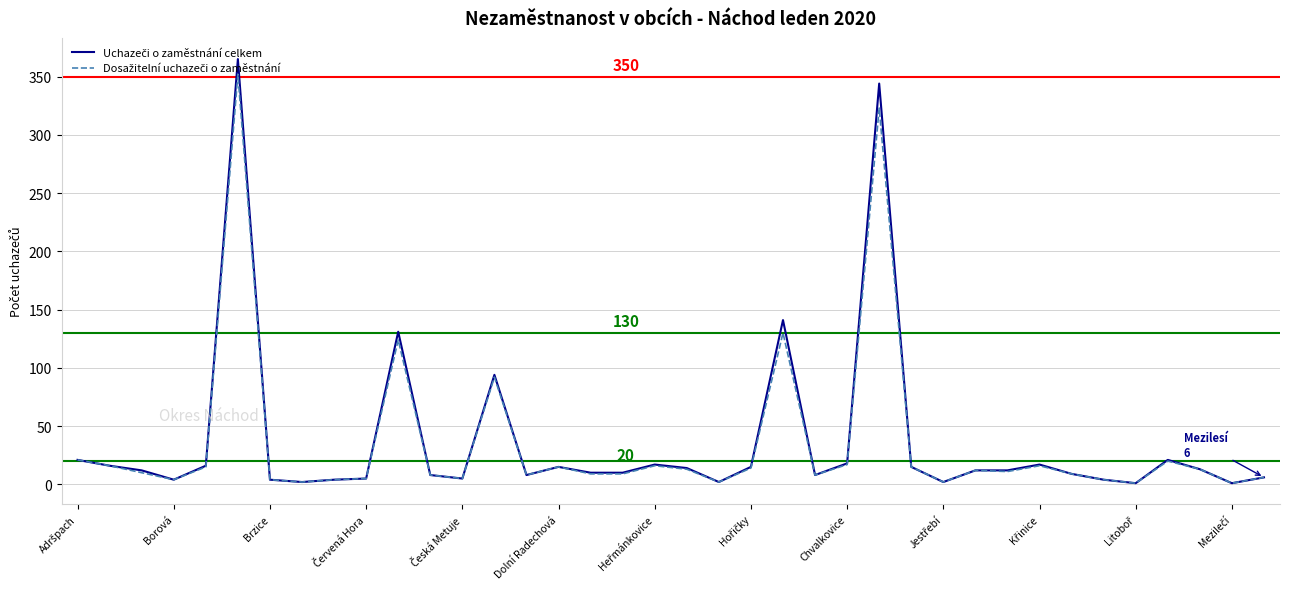

What is the maximum value shown in the chart?

365